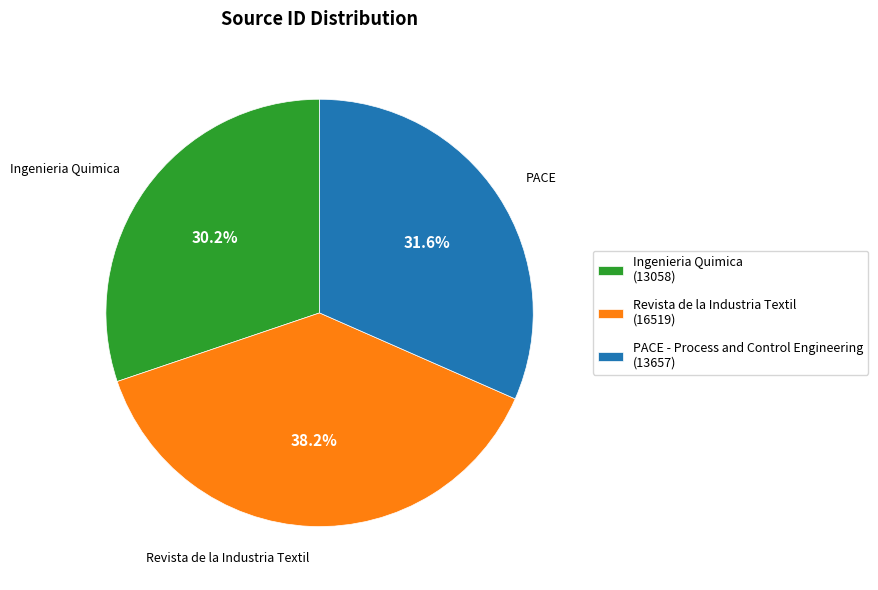

Combined, what portion of the pie is Ingenieria Quimica and Revista de la Industria Textil?

68.4%